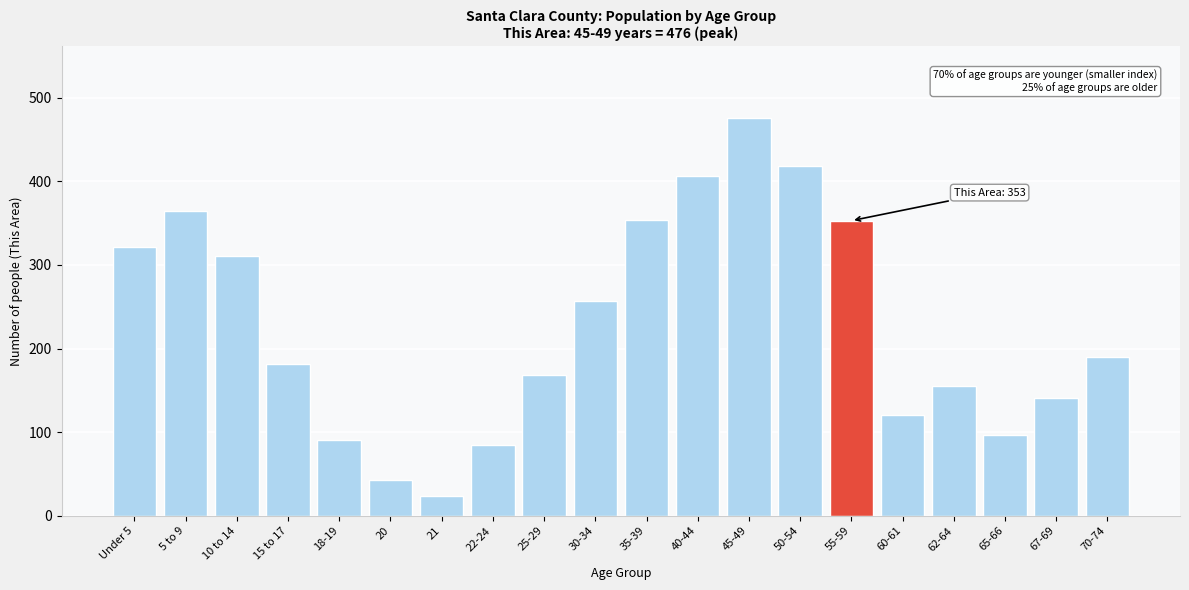

Read the value at 5 to 9, to the nearest 5.

365